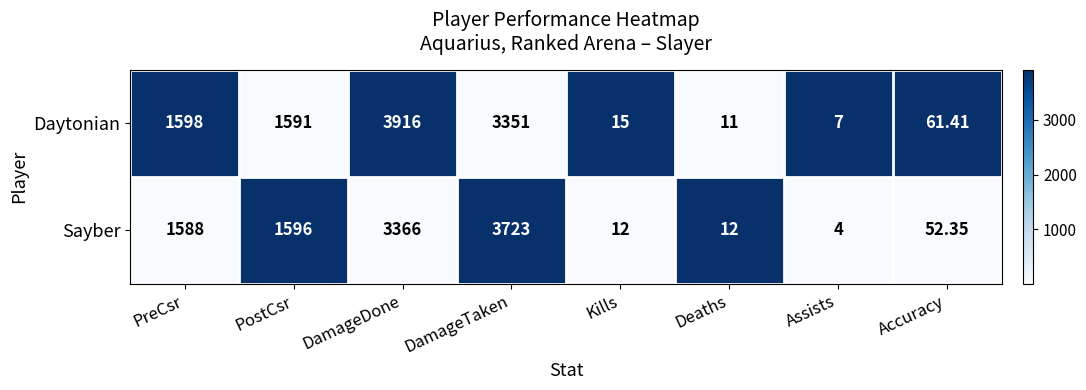

How many series are shown in this chart?

2